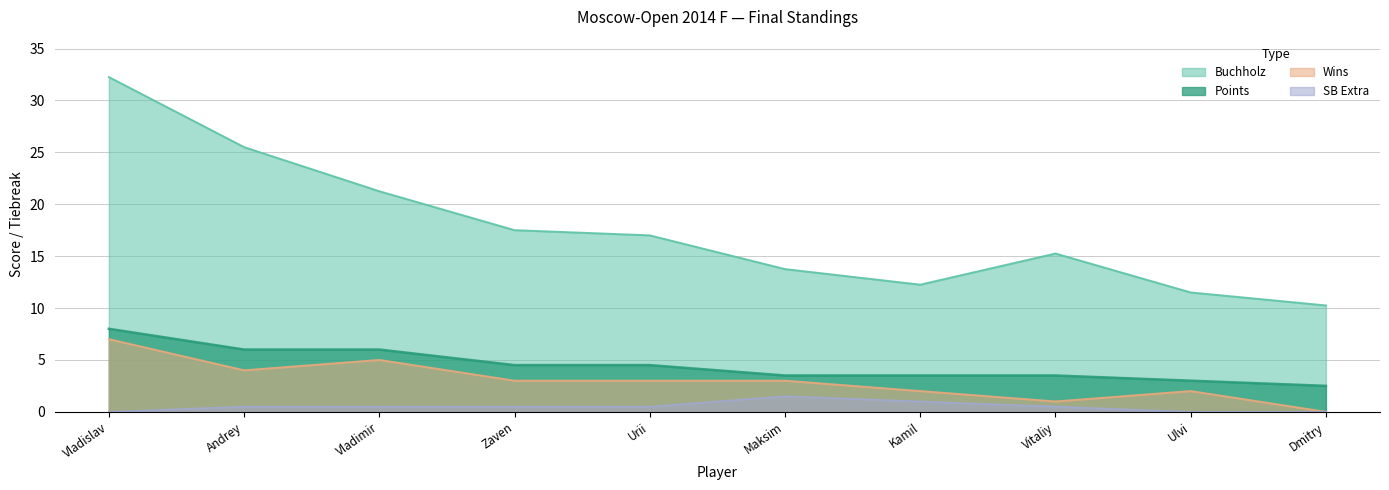

True or false: Points and Wins intersect in this chart.

False